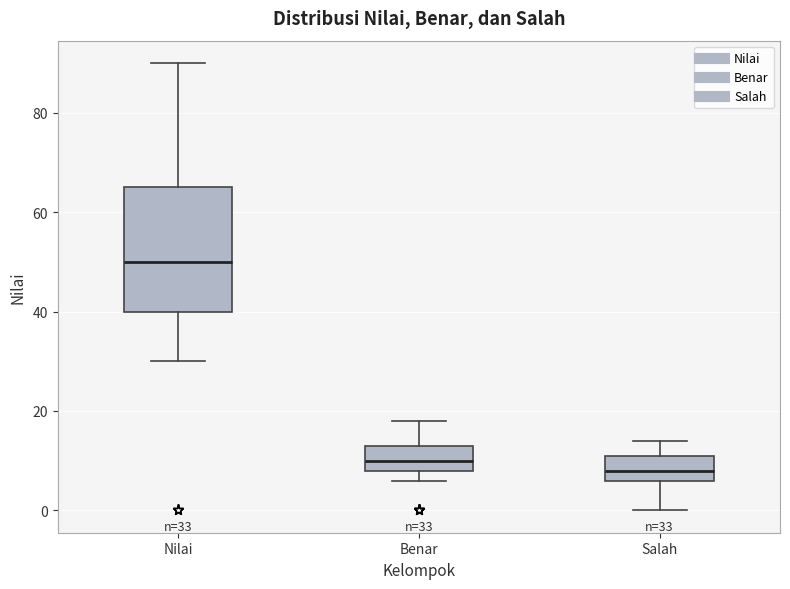

Which box's median line is the lowest?

Salah